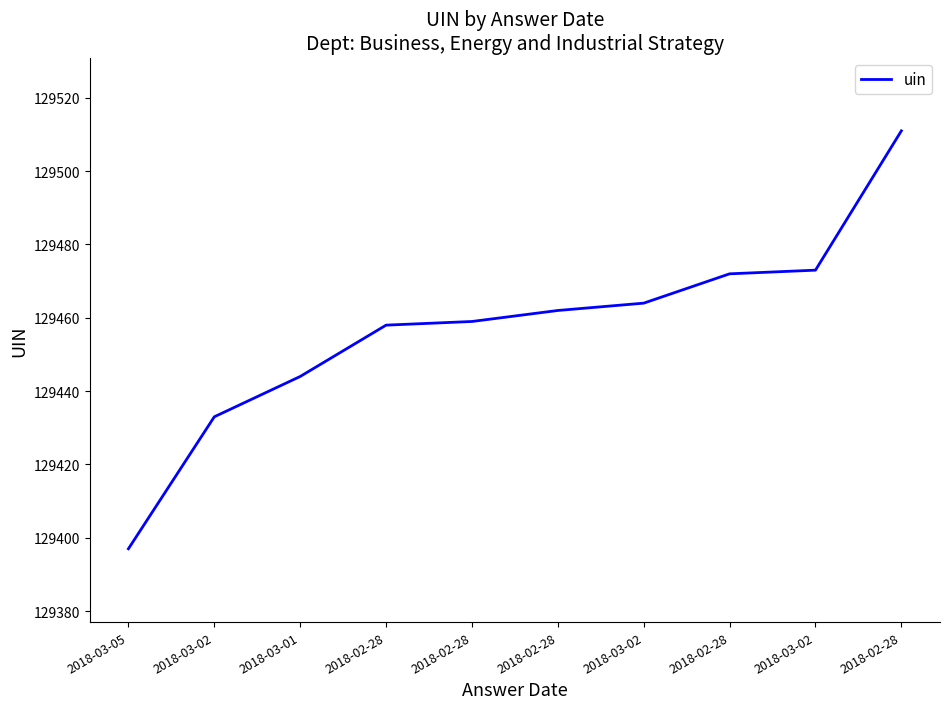

Does the chart have visible grid lines?

No